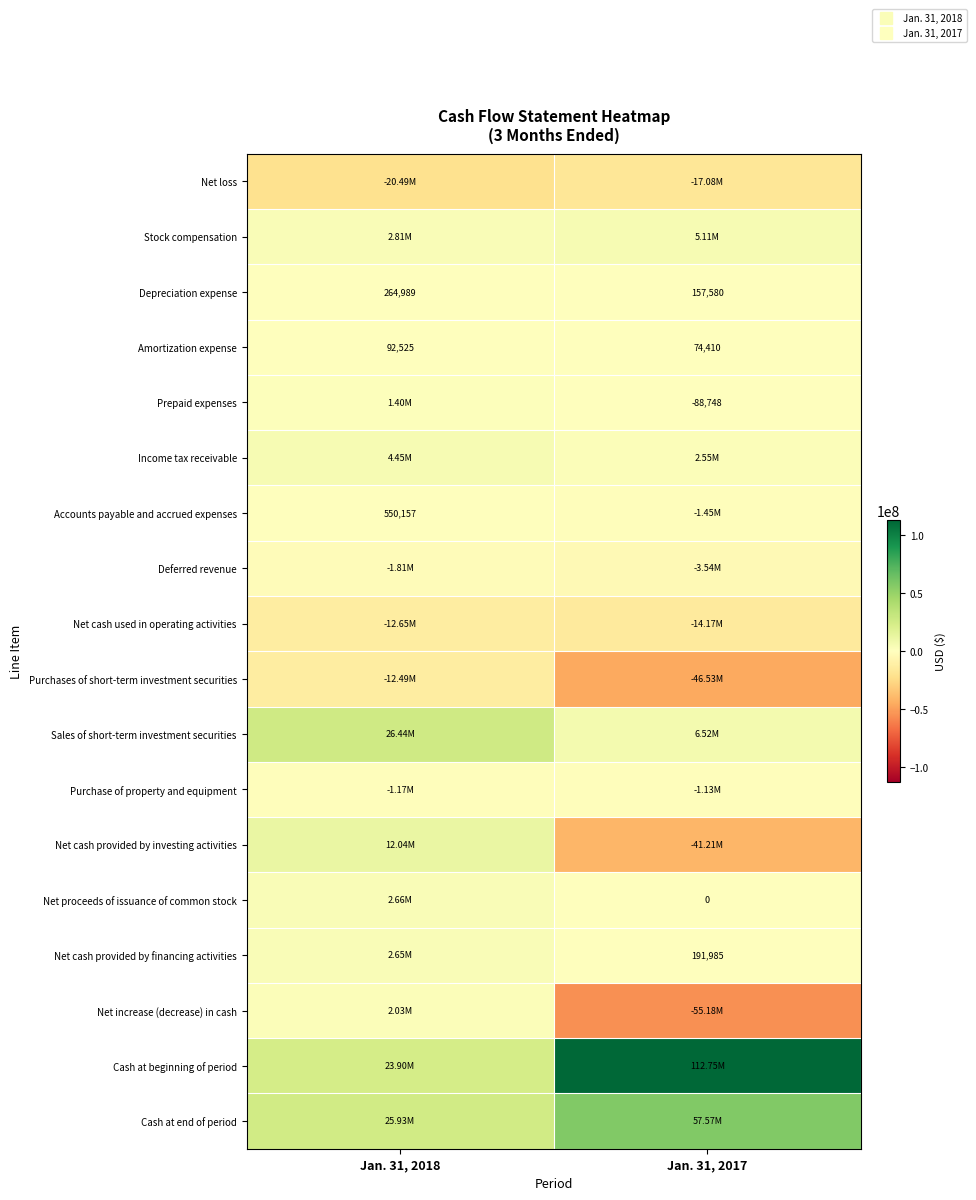

What is the sum of all Cash at end of period values?

83499009